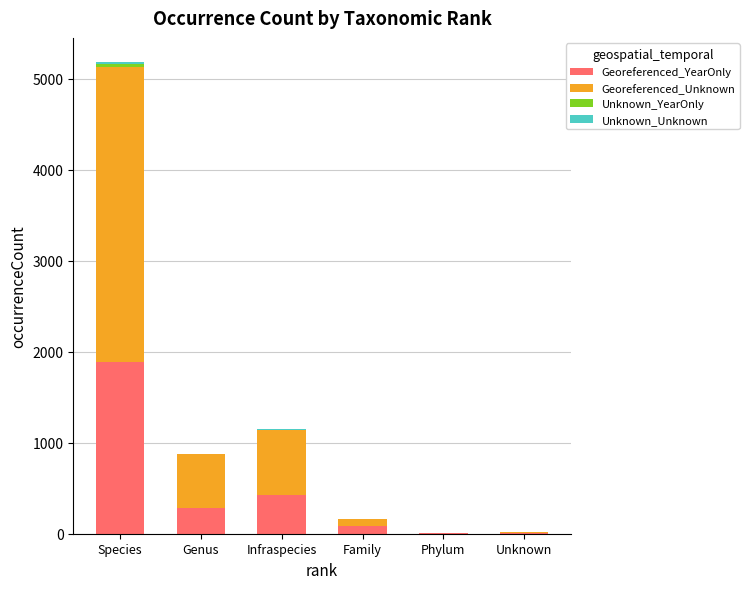

Which category has the highest value in the Georeferenced_YearOnly series?

Species